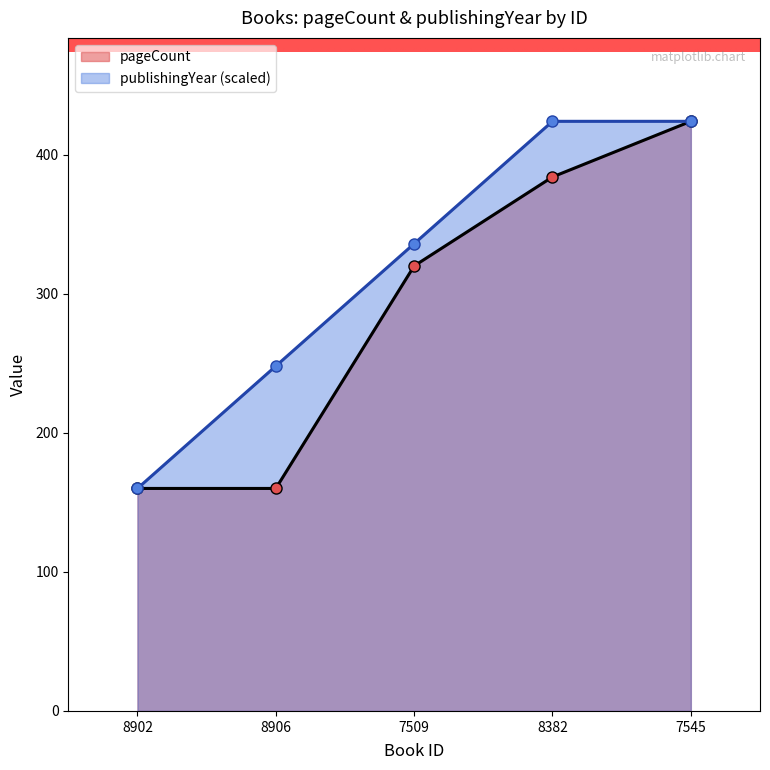

What is the difference between the second highest and second lowest values in the pageCount series?

224.0